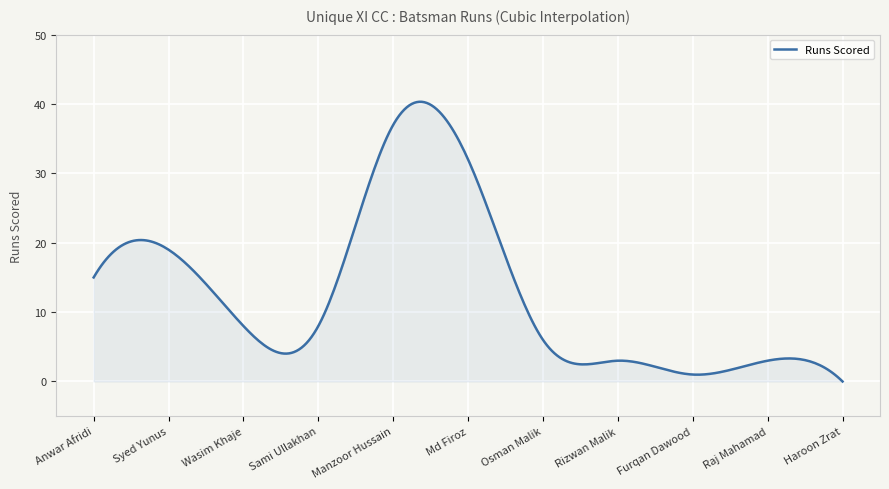

What is the maximum value shown in the chart?

40.3